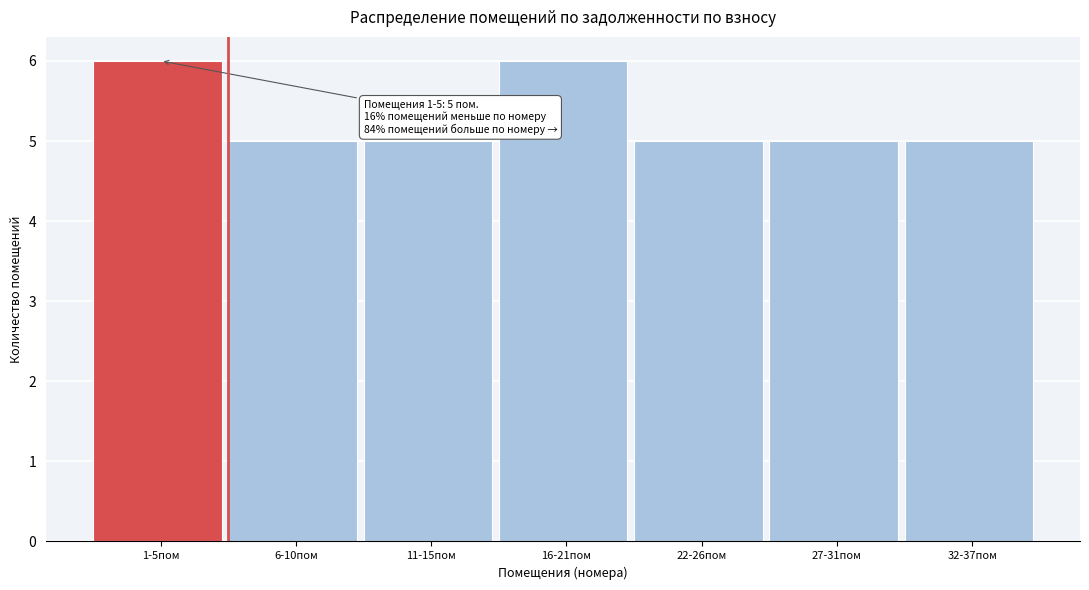

Reading left to right, extract all data points from this chart.

1-5пом=6	6-10пом=5	11-15пом=5	16-21пом=6	22-26пом=5	27-31пом=5	32-37пом=5